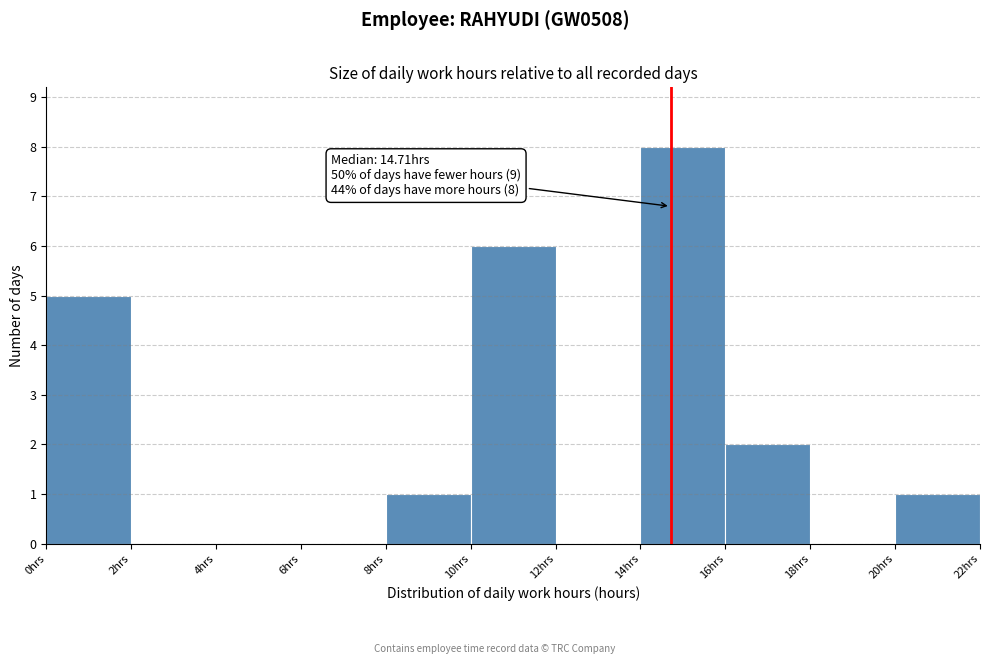

Which range on the x-axis has the tallest bar?

14 to 16